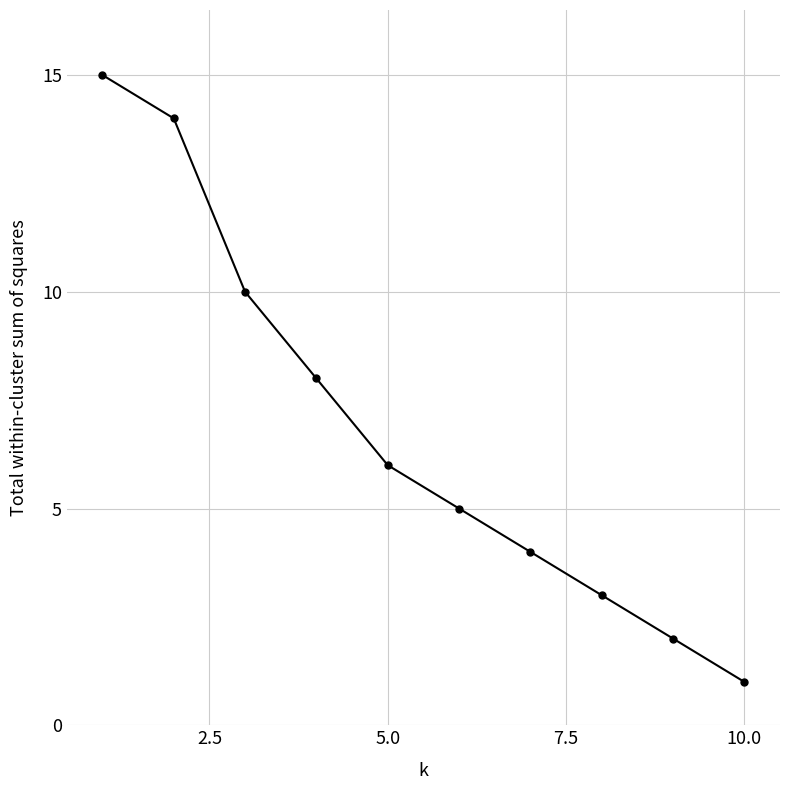

What is the average value?

7